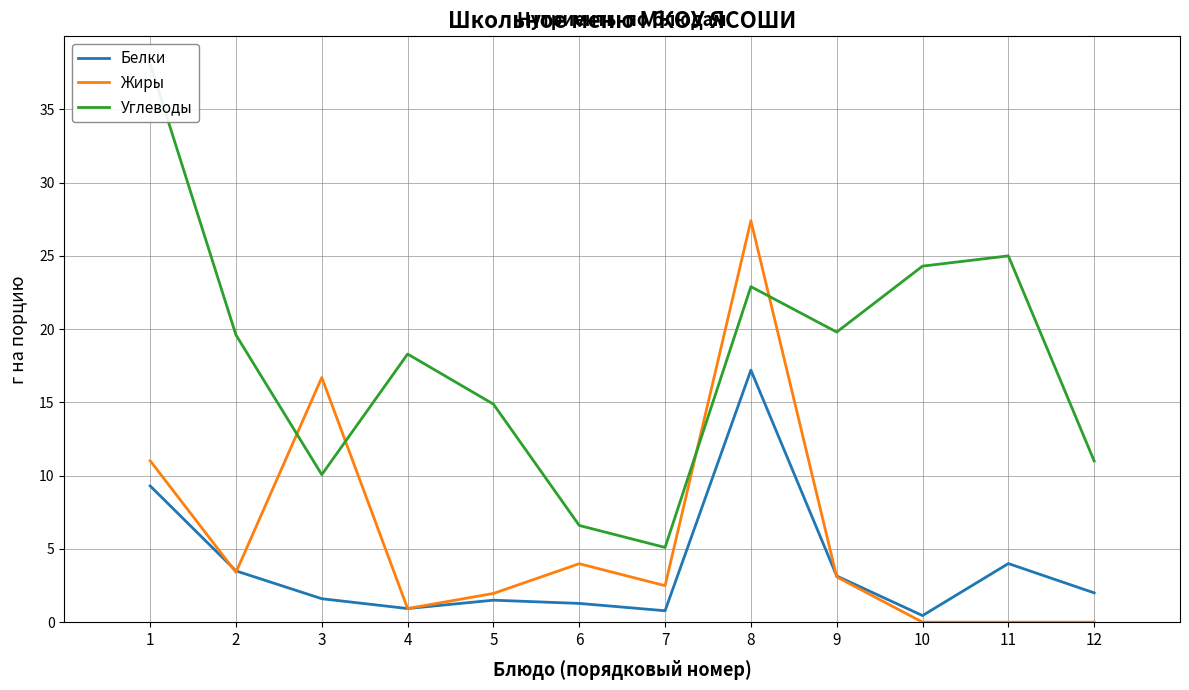

What is the spread (max minus min) of values at 2?

16.2